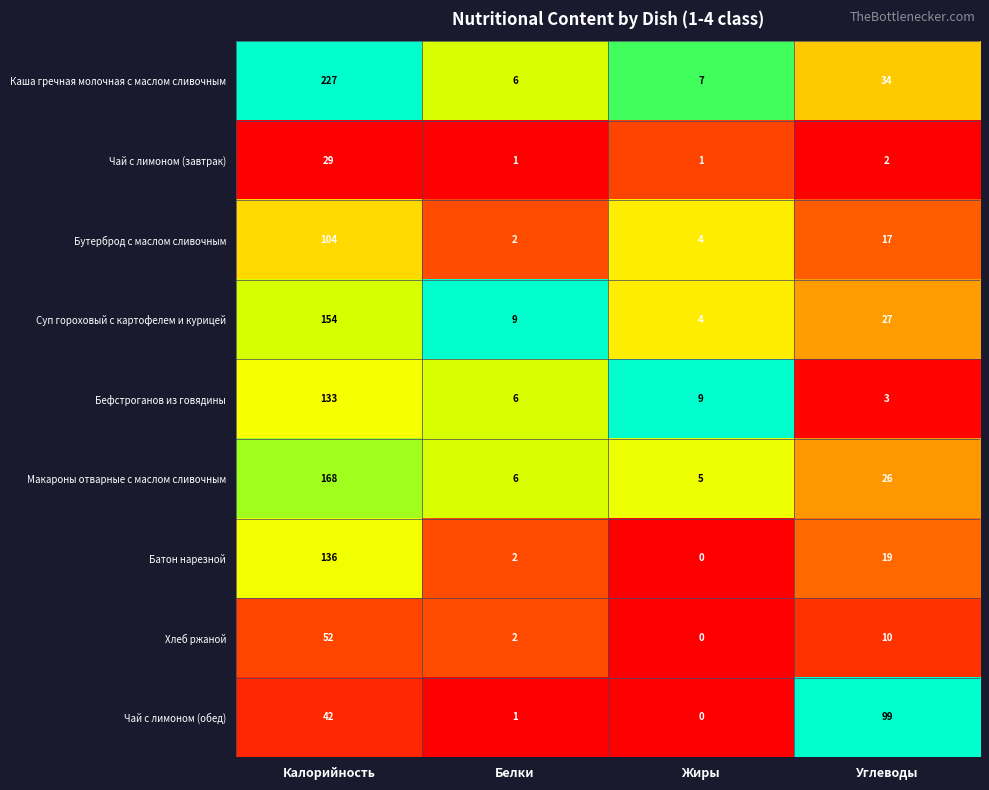

What is the total value across all series at Углеводы?

237